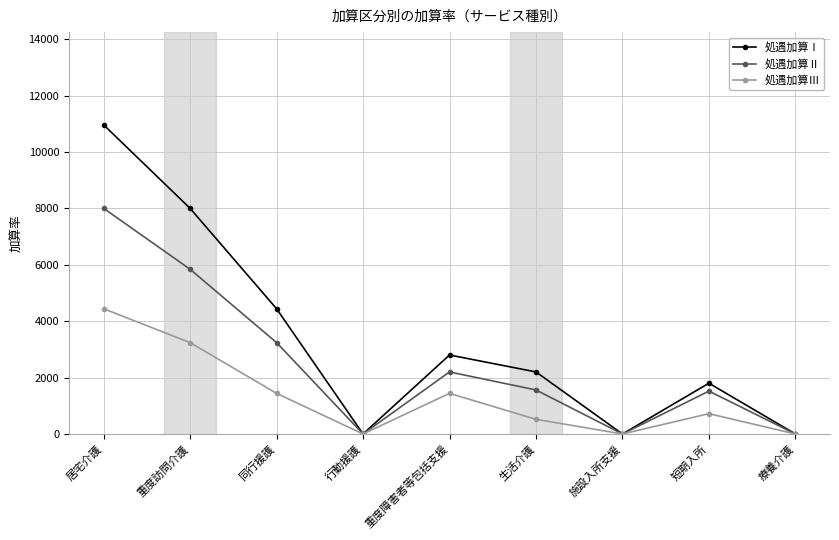

How many lines are shown in the chart?

3